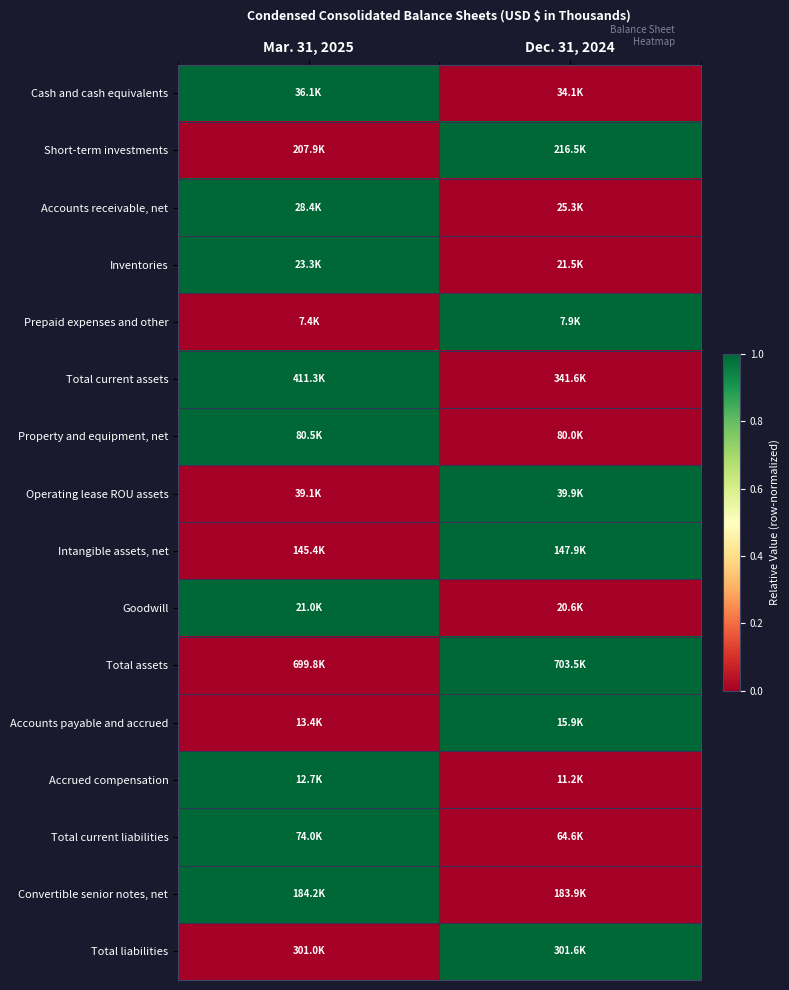

At how many categories does at least one series exceed 0?

2